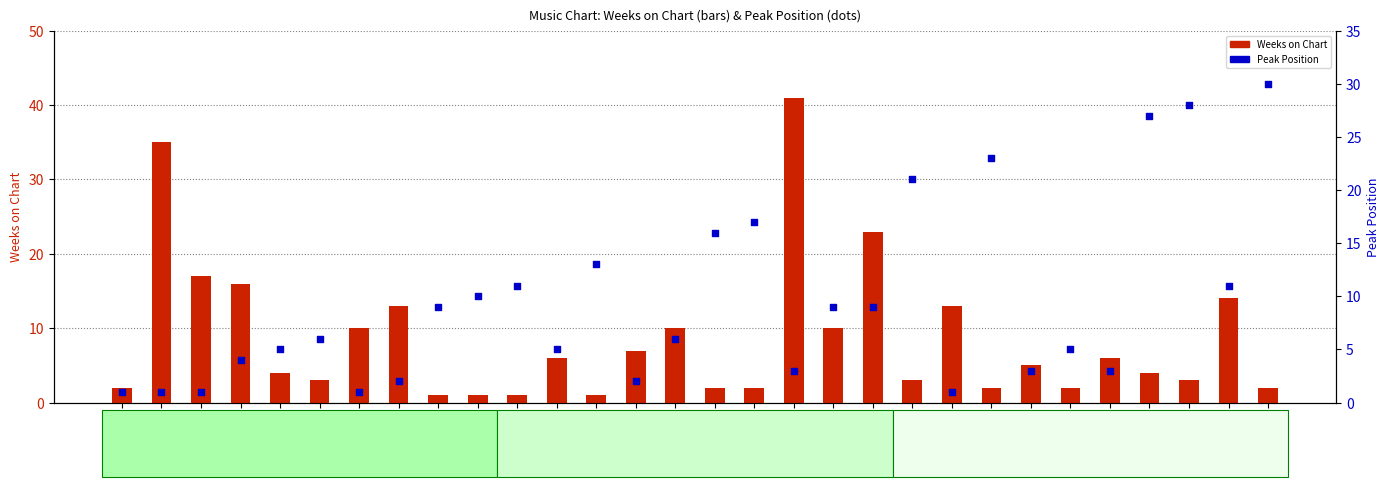

What is the total value across all series at 17?

19